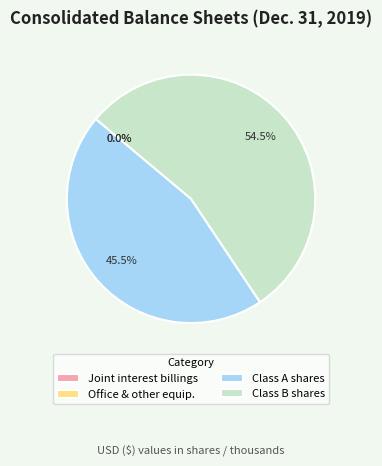

Which slice is the largest?

Class B shares